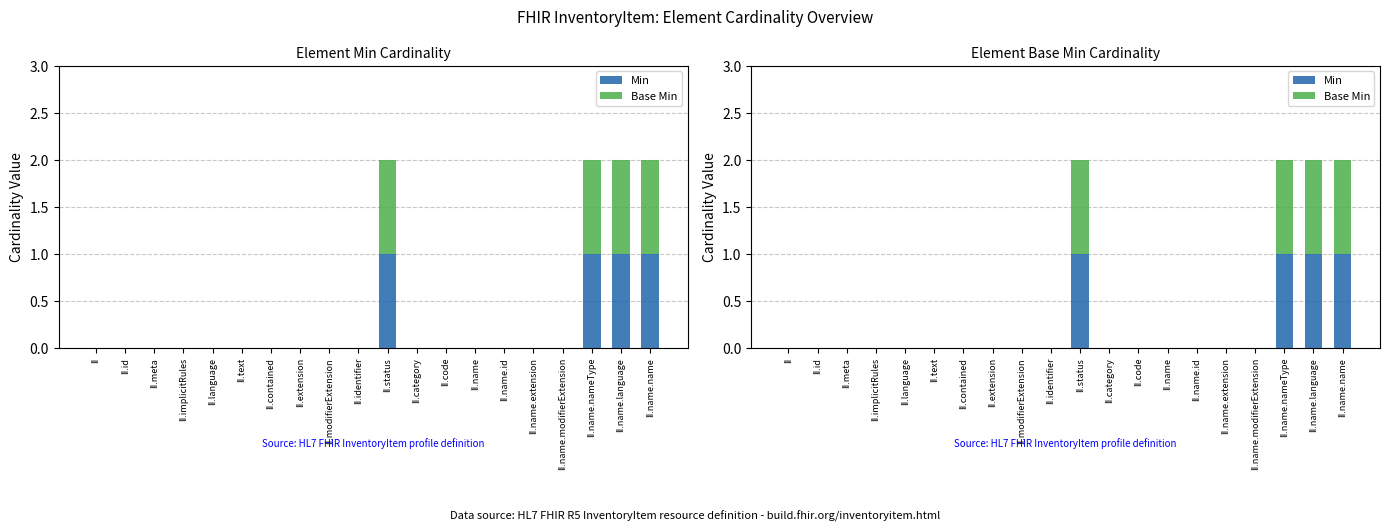

Which category has the lowest value in the Min series?

II